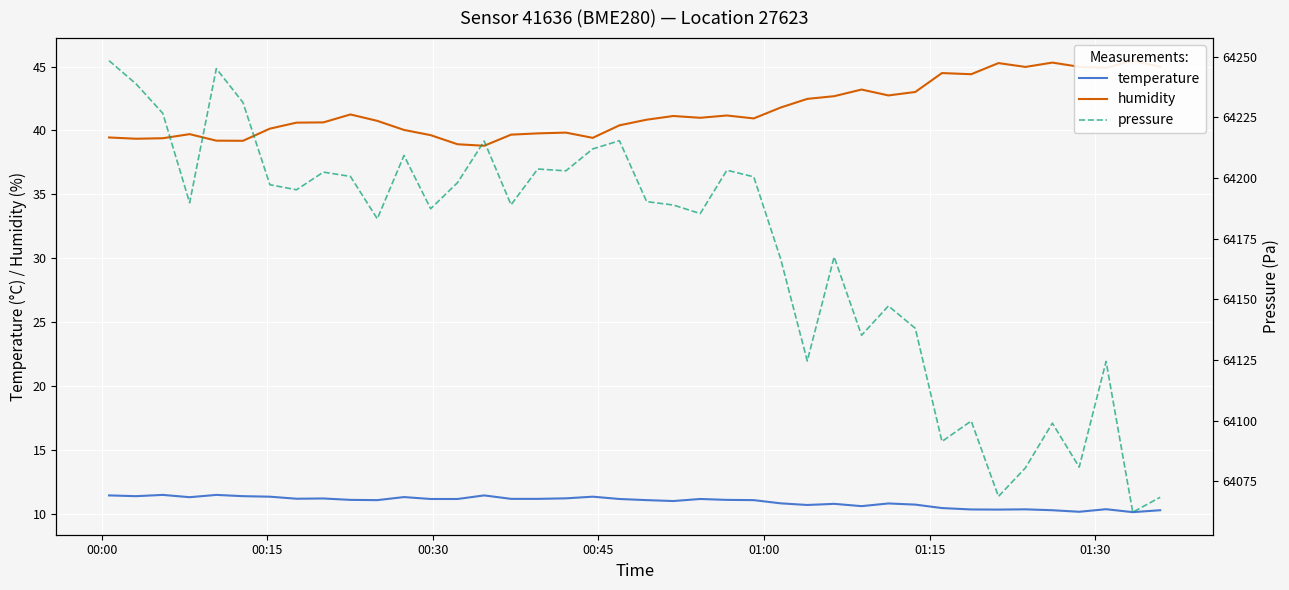

True or false: pressure and temperature cross at least once.

False